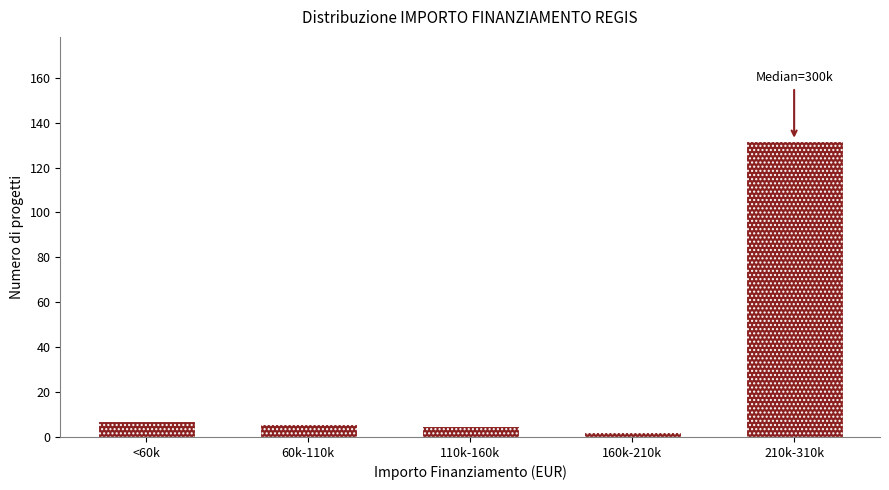

Reading right to left, list all the values displayed in this chart.

132	2	5	6	7